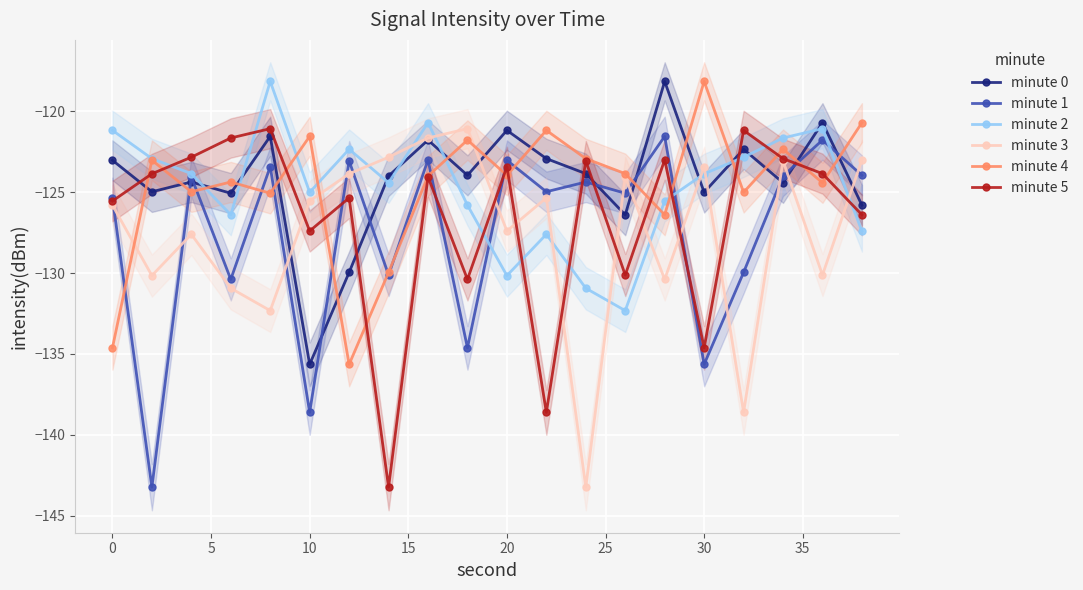

True or false: minute 0 has more than 2 interior local peaks.

True